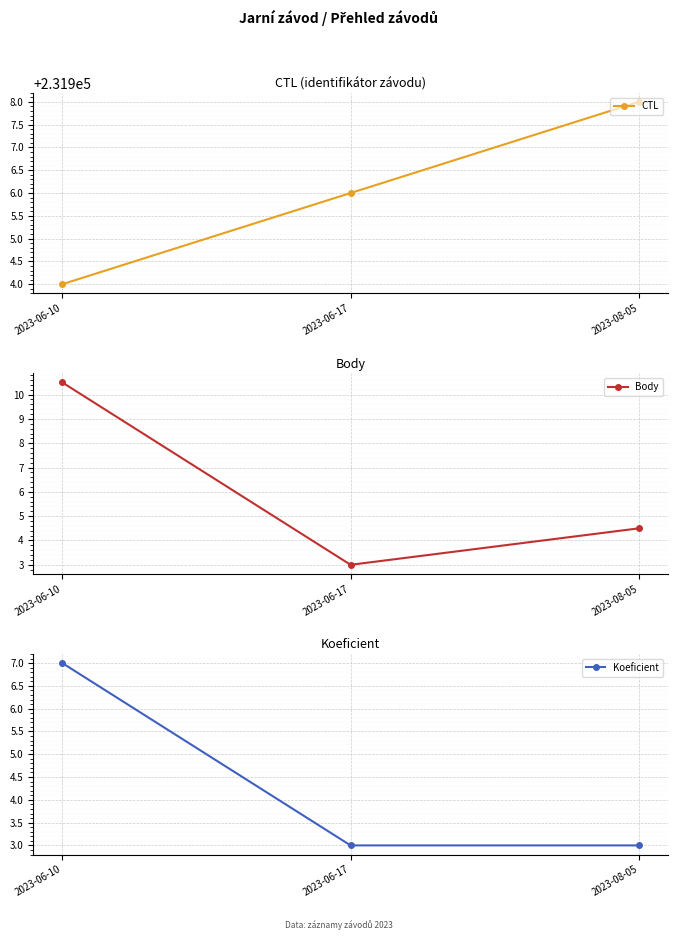

What is the difference between the maximum and minimum values in the Koeficient series?

4